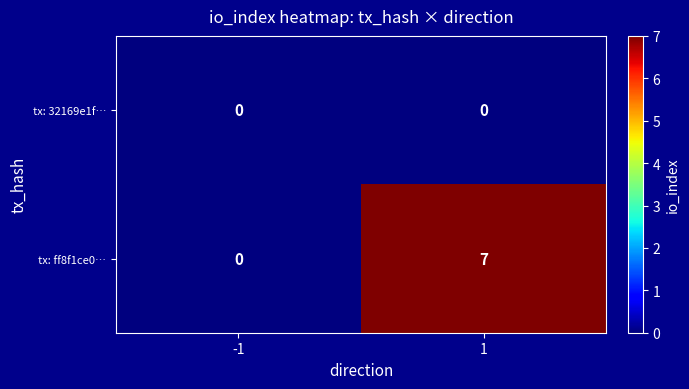

Rank the series by their maximum value, from highest to lowest.

tx: ff8f1ce0…, tx: 32169e1f…